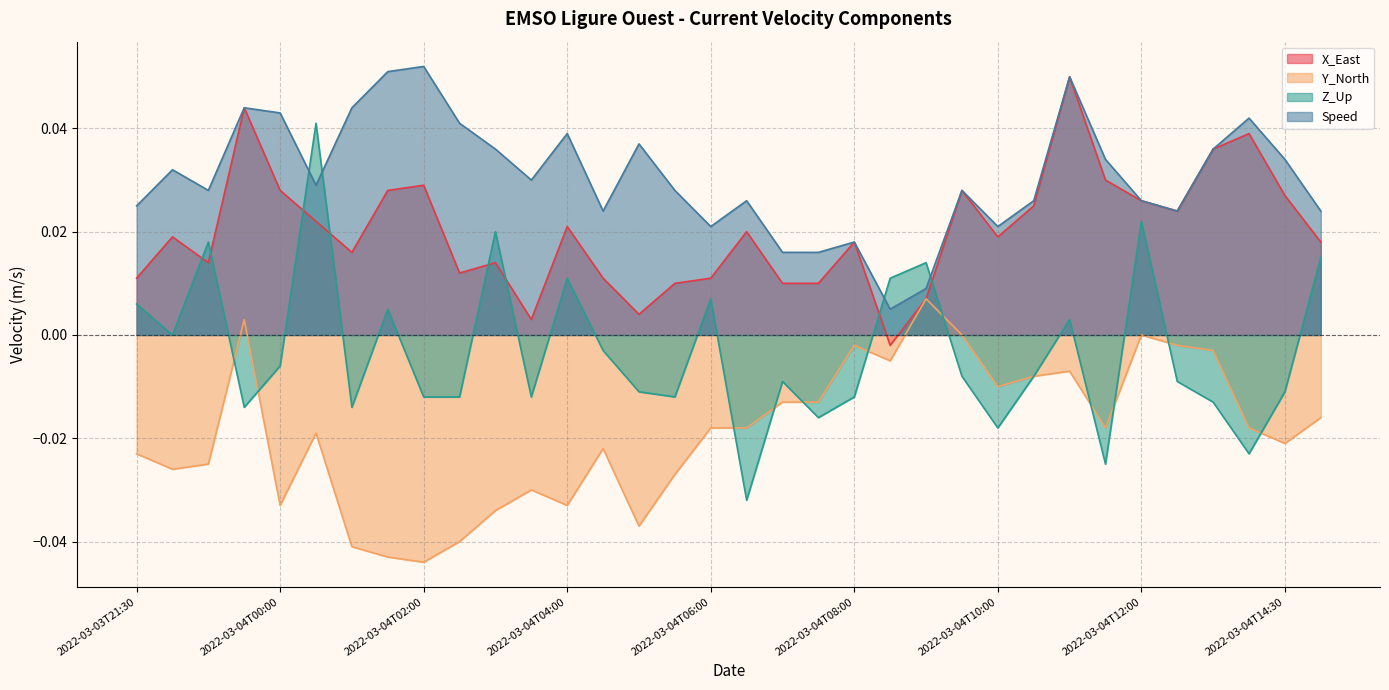

At 2022-03-04T14:00, list the series in order from smallest to largest.

Z_Up, Y_North, X_East, Speed